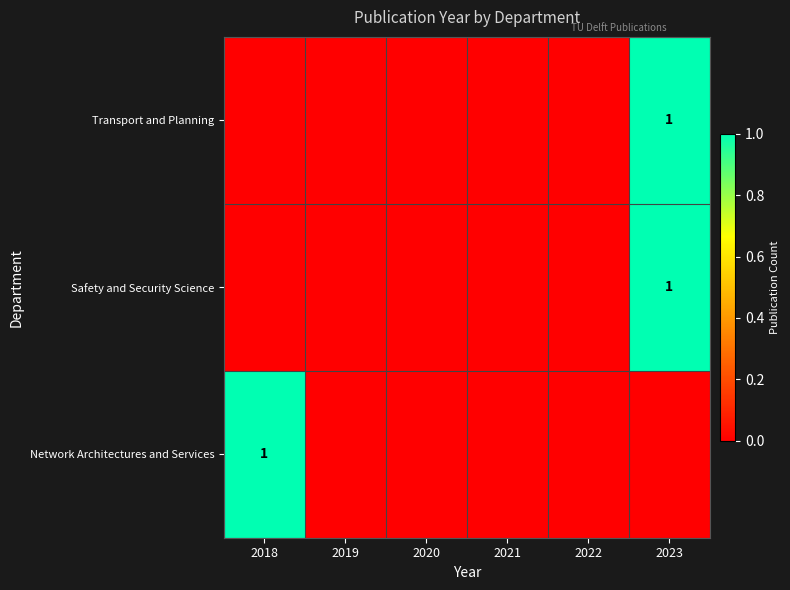

Between 2018 and 2022, which is larger?

2018